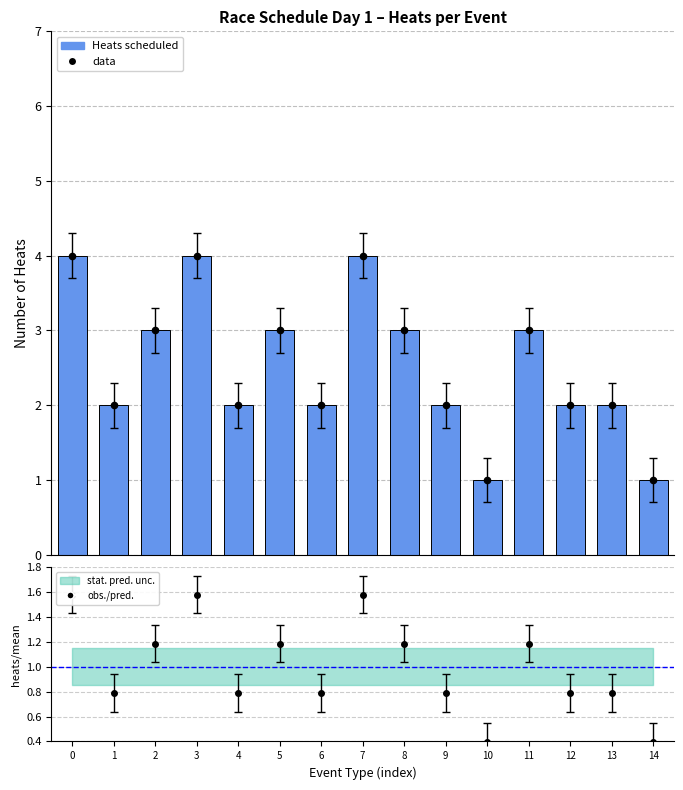

At how many categories does at least one series exceed 3?

3